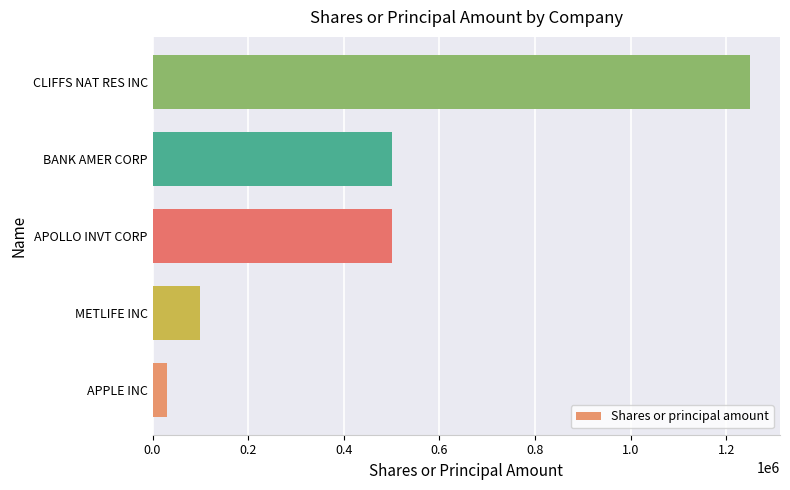

The value at METLIFE INC is 100000. True or false?

True